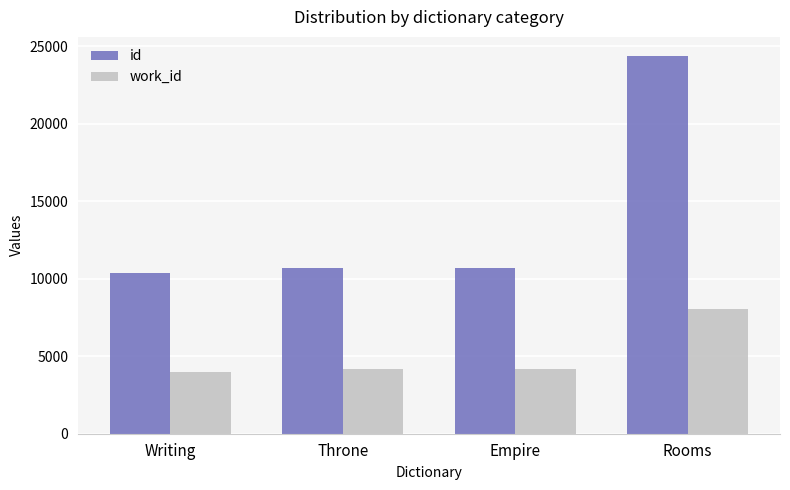

Which series has the largest total across all categories?

id